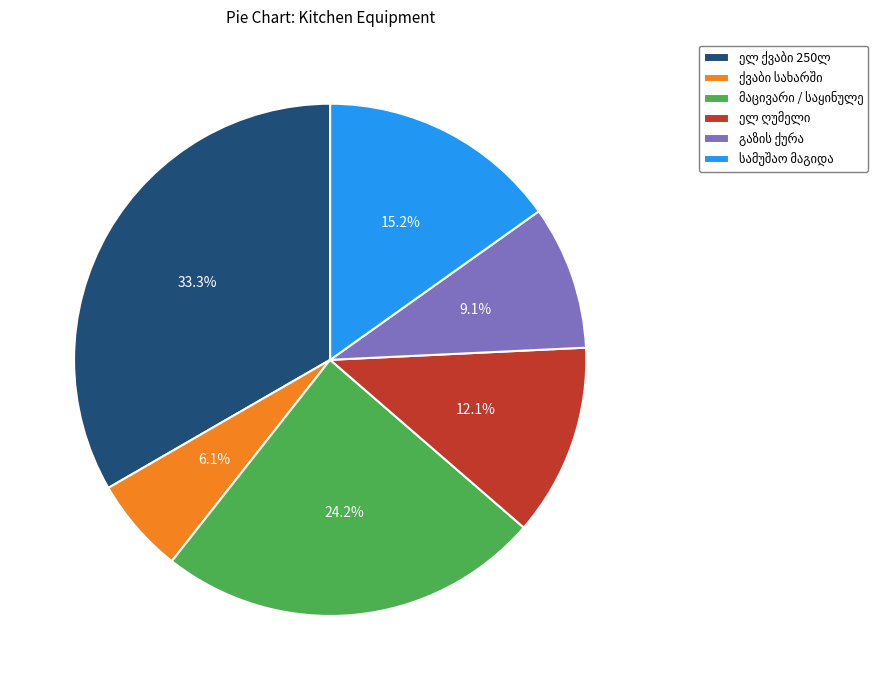

Is there a majority slice in this chart?

No